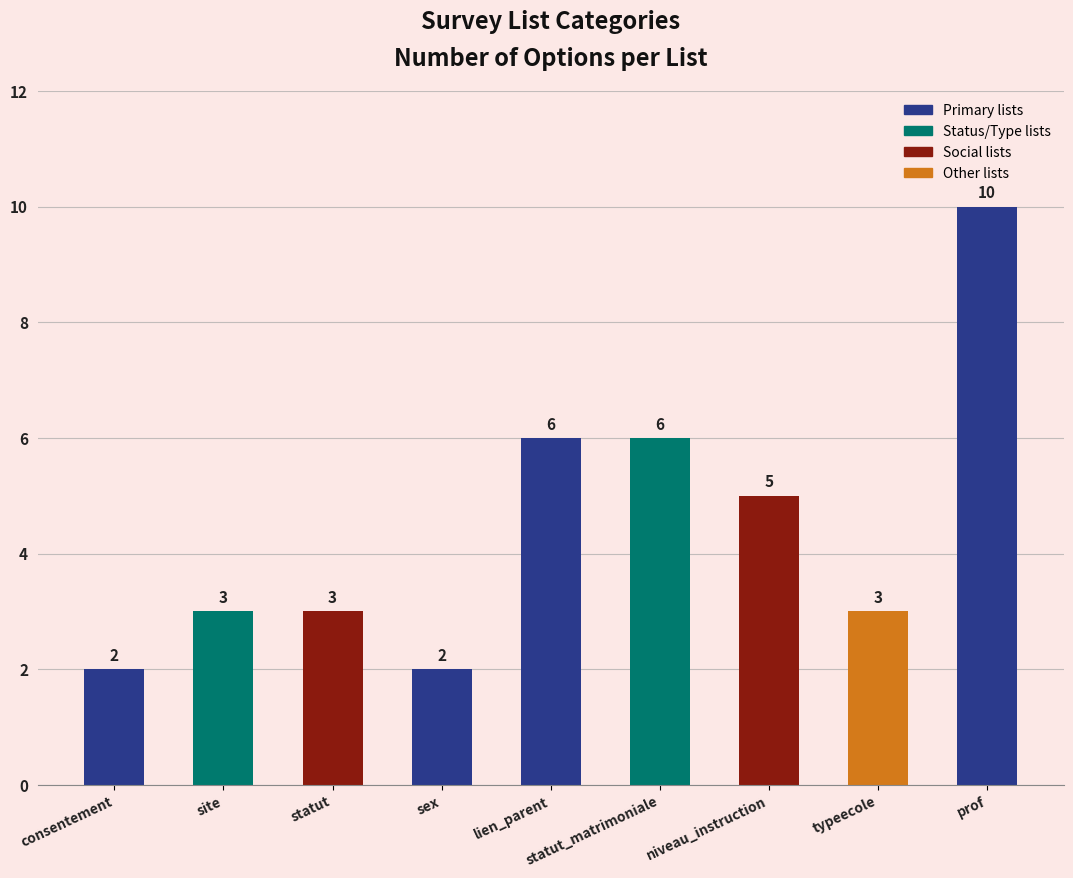

What is the value of the 1st bar from the left?

2